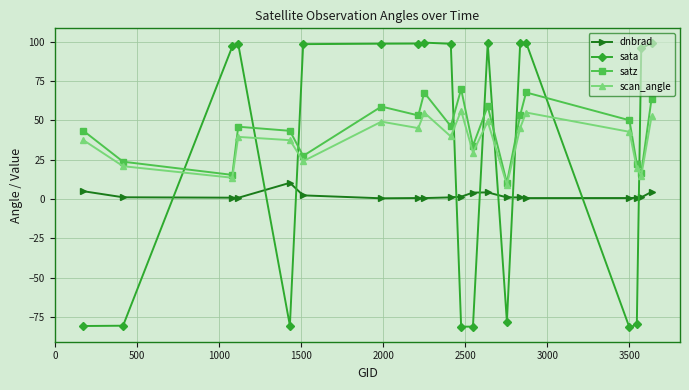

Which series ends up on top after the final intersection of sata and scan_angle?

sata